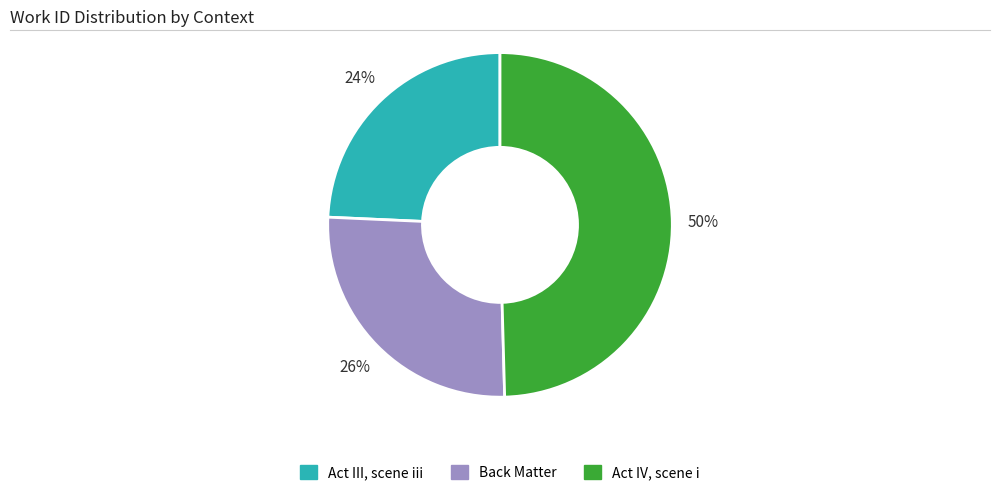

Which category has the smallest portion of the pie?

Act III, scene iii